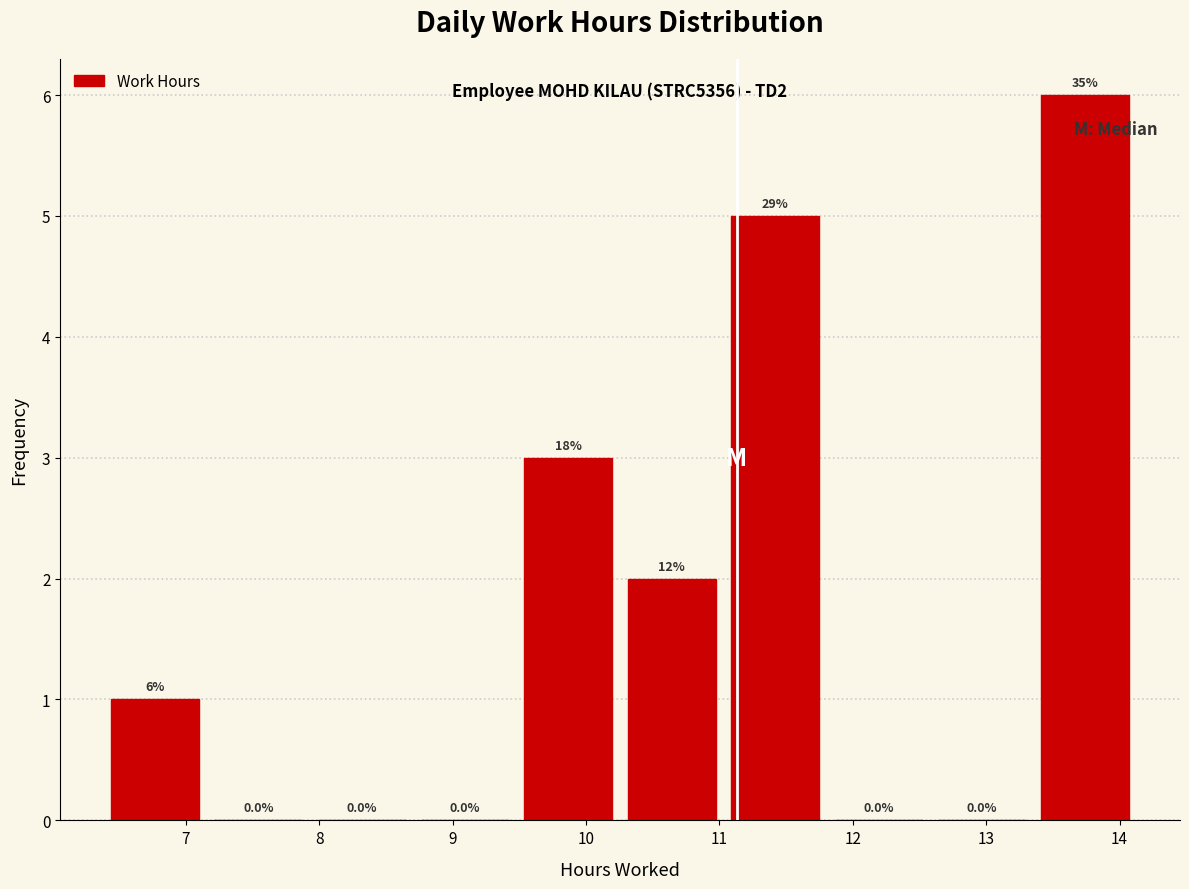

Which range on the x-axis has the tallest bar?

13.4 to 14.1